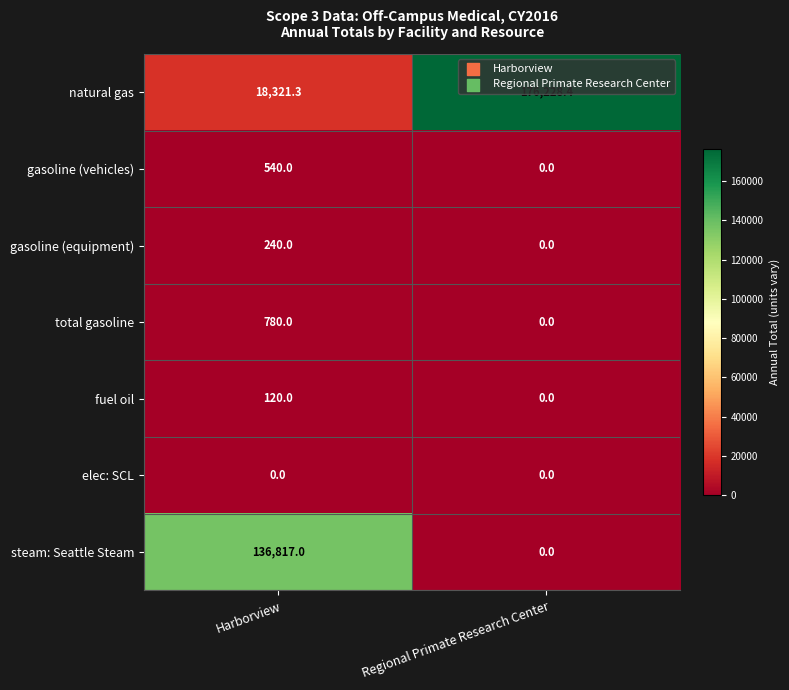

True or false: fuel oil has a value of 120.0 at Harborview.

True